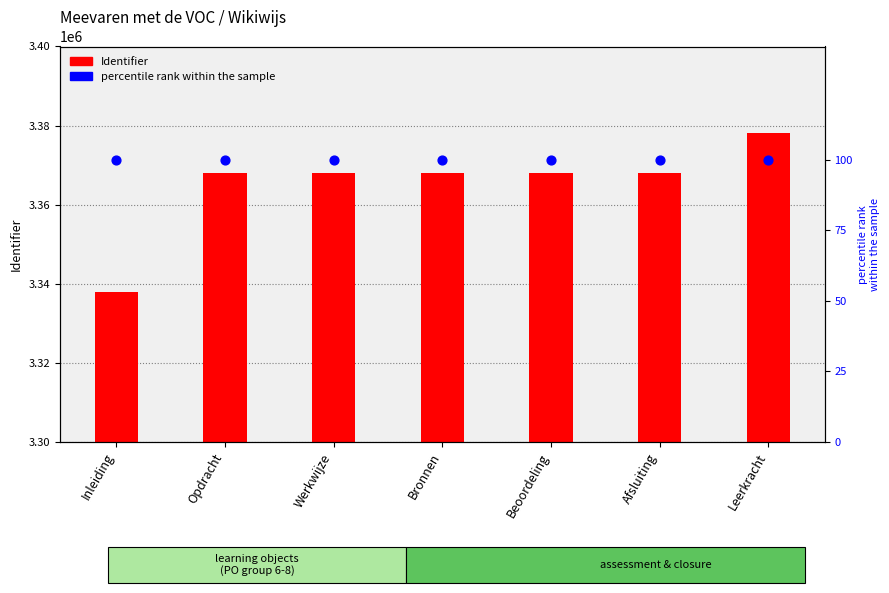

Is the value of percentile rank within the sample at Opdracht greater than the value of Identifier at Afsluiting?

No